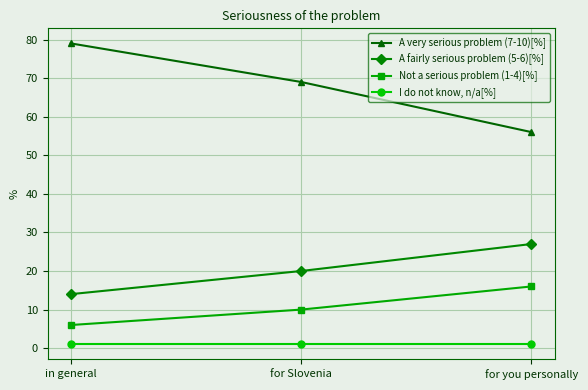

Which series has the widest spread of values?

A very serious problem (7-10)[%]